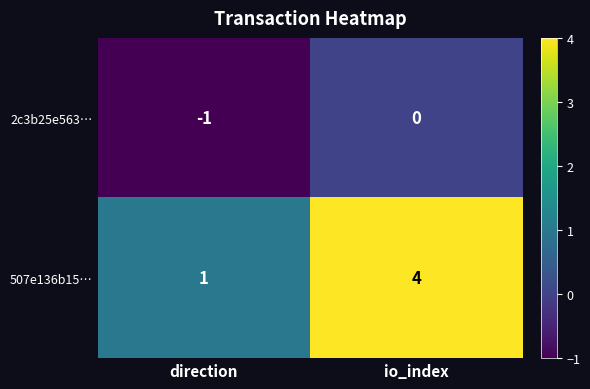

At how many categories does at least one series exceed 0?

2